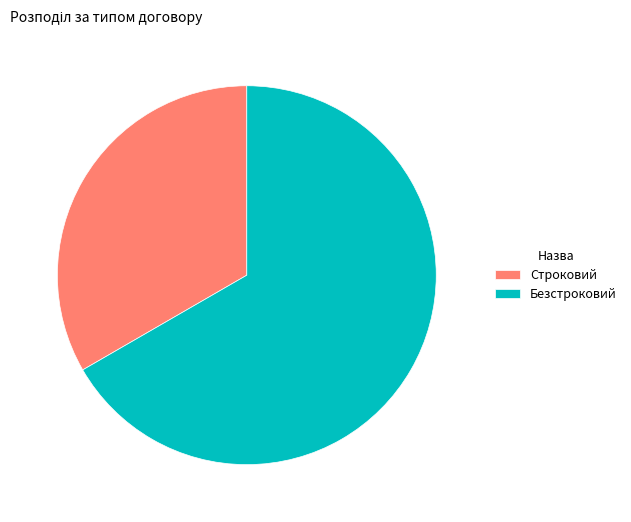

Do Строковий and Безстроковий together represent more than half of the pie?

Yes